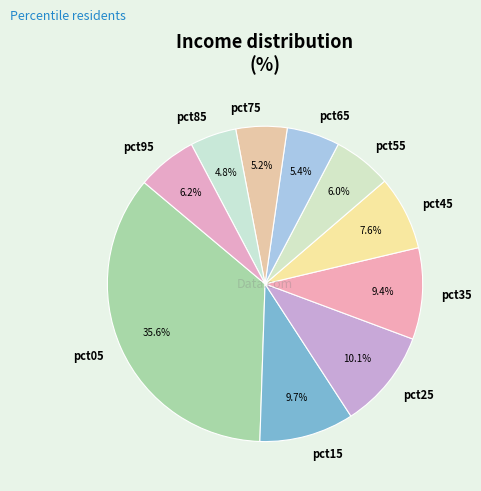

What is the largest slice in the pie chart?

pct05